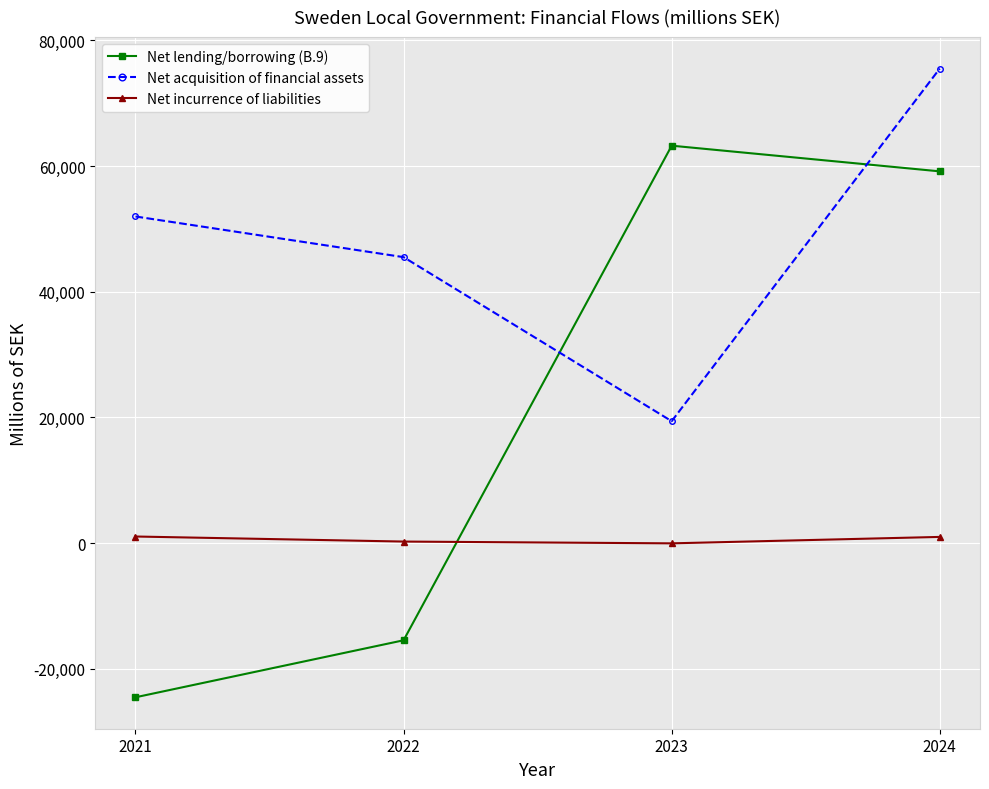

What is the lowest value of the Net lending/borrowing (B.9) series?

-24536